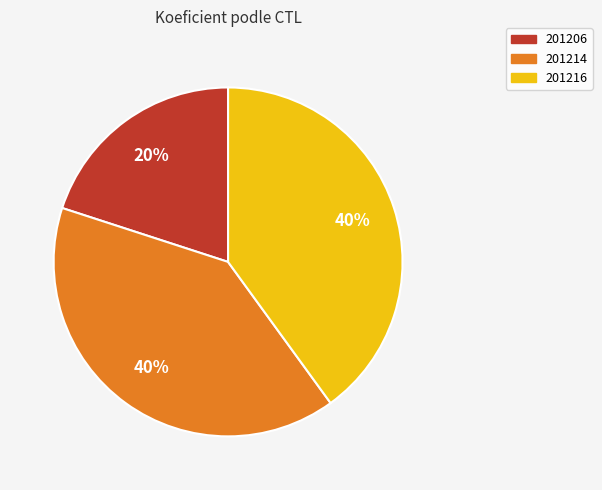

Between 201206 and 201216, which is larger?

201216